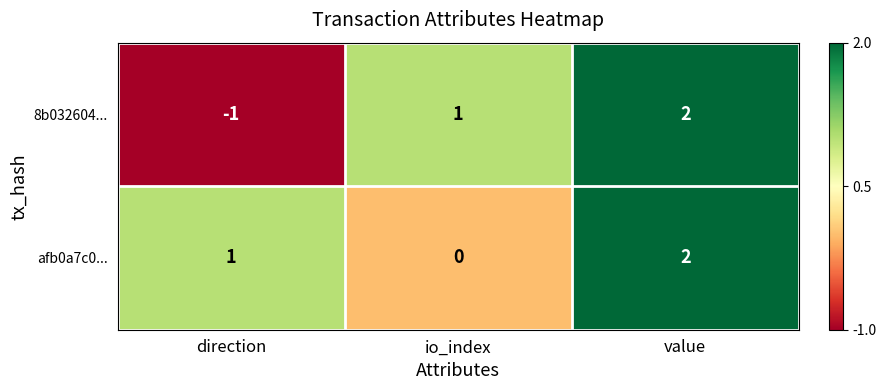

Which series has the largest range (max minus min)?

8b032604...